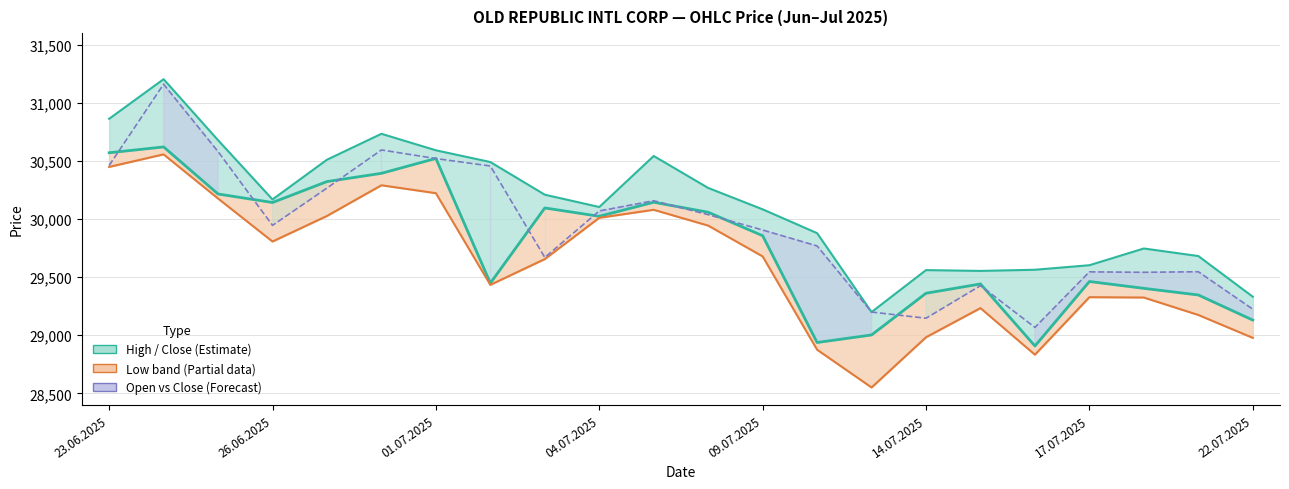

How many values in the Close series are below 30024?

11